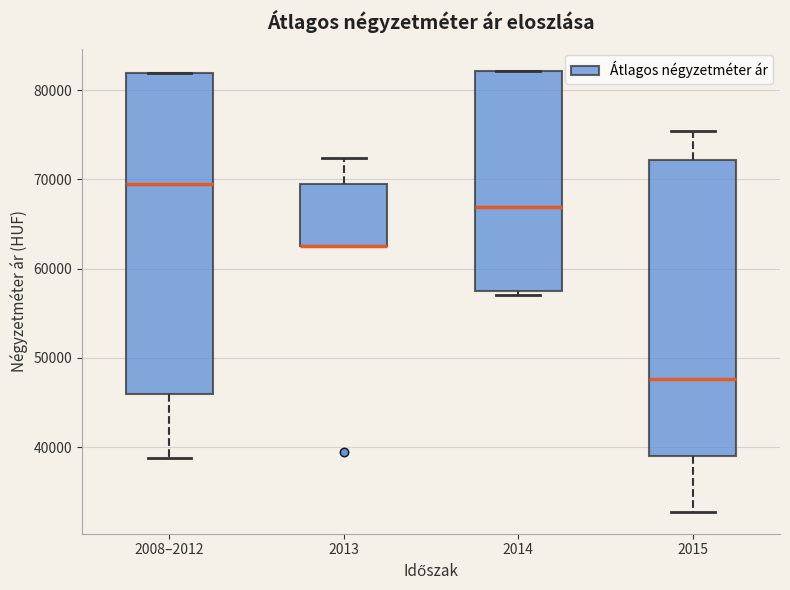

Reading left to right, transcribe this box plot: for each box, give where its median line is, the range the box spans, and where its two whiskers end, as read against the y-axis. The values are not printed on the chart, so give them approximately, as read against the axis.

2008–2012: median 69000, box 46000 to 82000, whiskers 39000 to 82000
2013: median 63000 (drawn on the box's lower edge), box 63000 to 69000, whiskers 63000 to 72000
2014: median 67000, box 57000 to 82000, whiskers 57000 (just below the box's lower edge) to 82000
2015: median 48000, box 39000 to 72000, whiskers 33000 to 75000